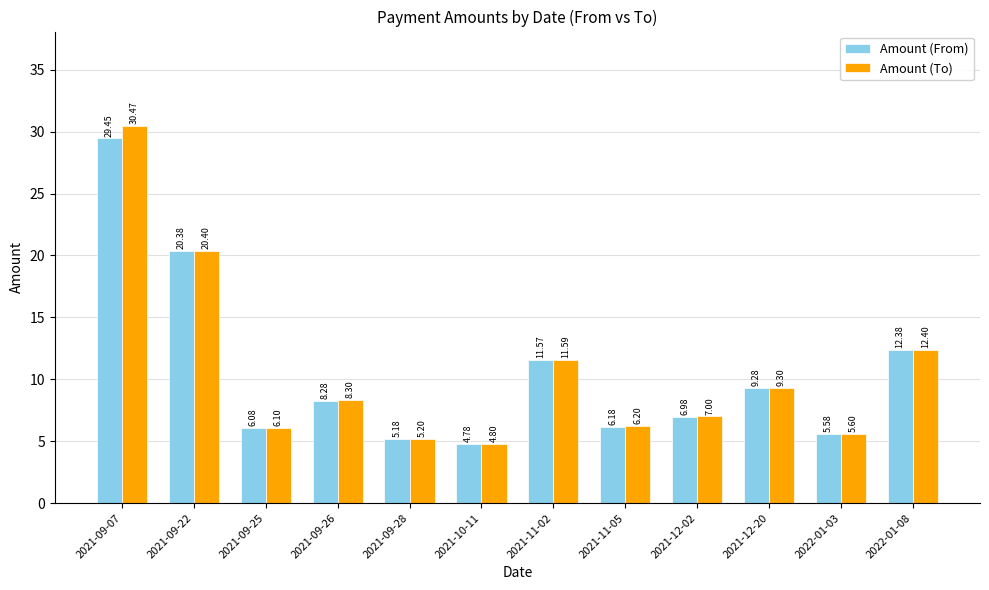

Count the number of data series in this chart.

2